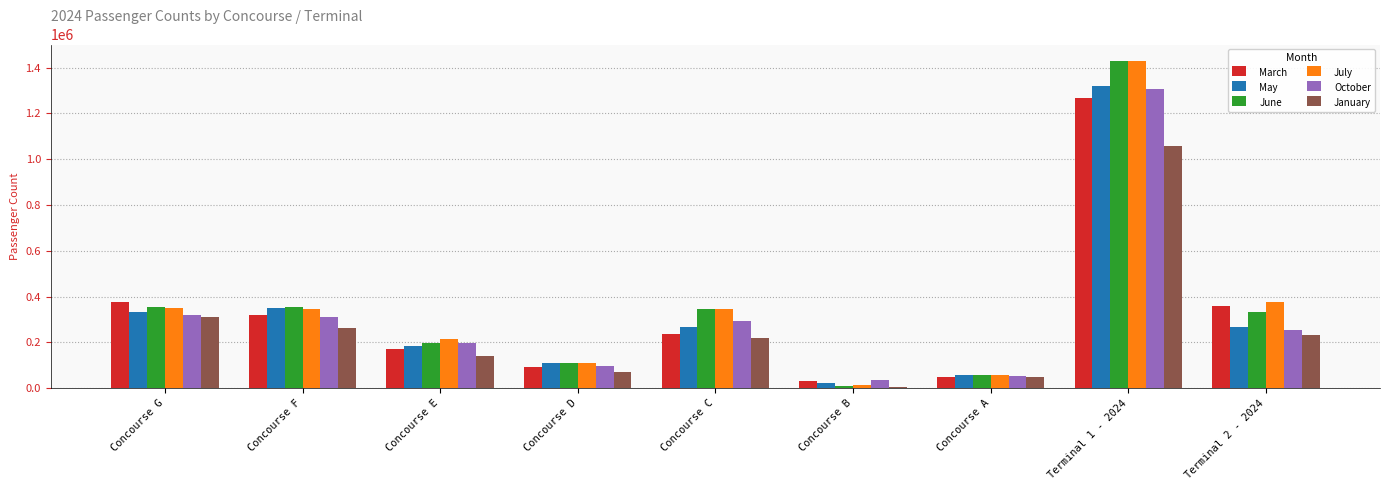

Which series has the largest range (max minus min)?

June